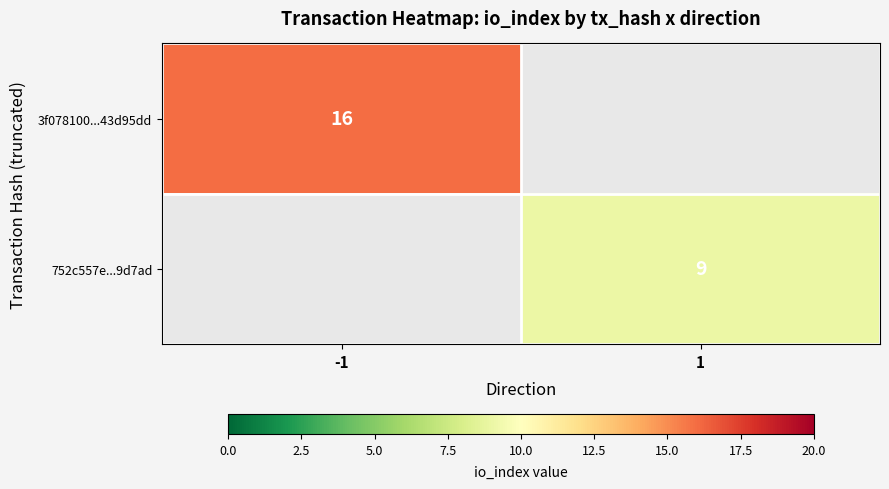

The value of 3f078100...43d95dd at -1 is 26.4. True or false?

False